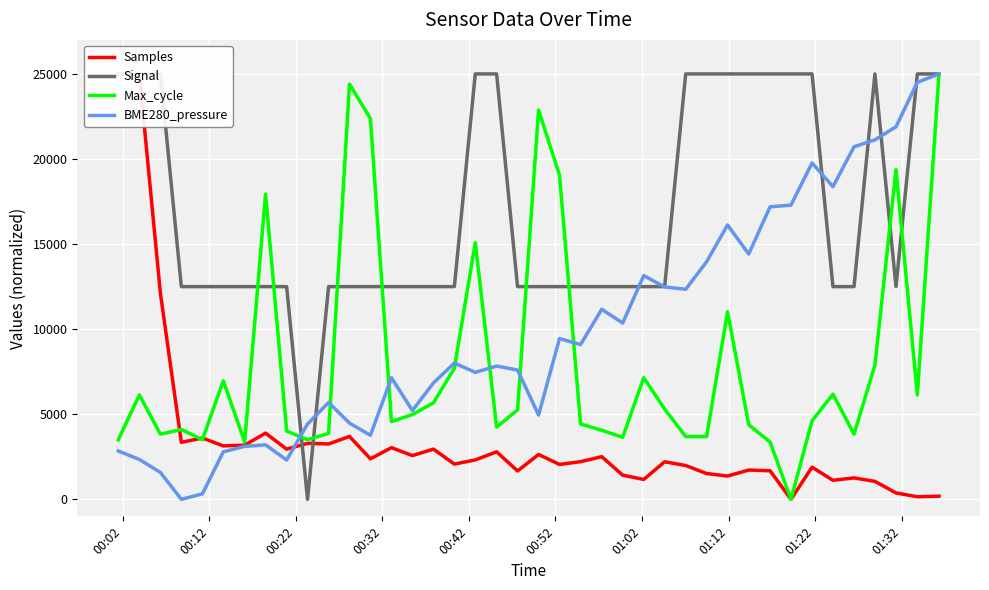

What is the highest value of the BME280_pressure series?

25000.0